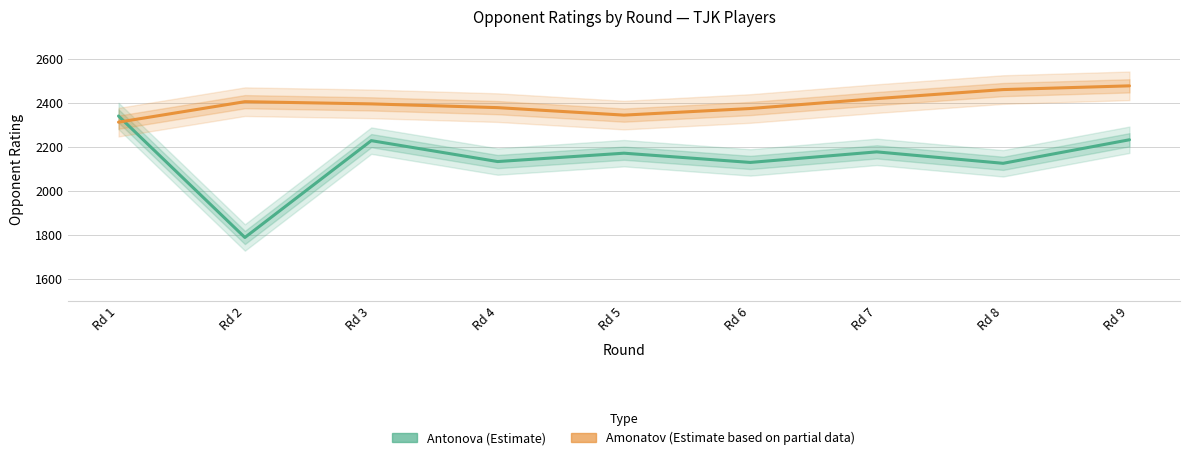

What is the approximate value of Amonatov (Estimate based on partial data) at Rd 8, to the nearest 50?

2450